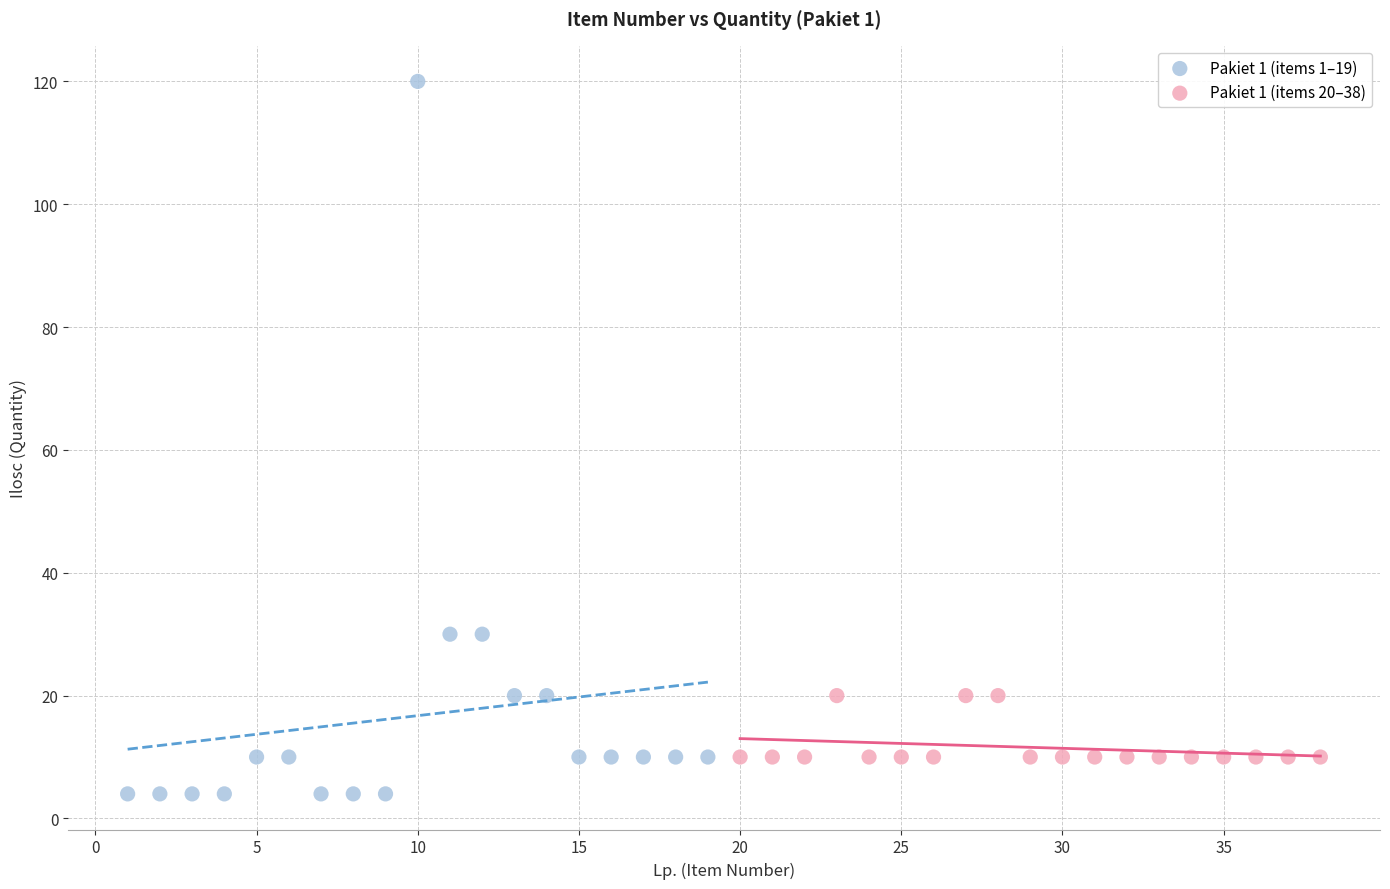

Which series has the widest spread of Y values?

Pakiet 1 (items 1–19)